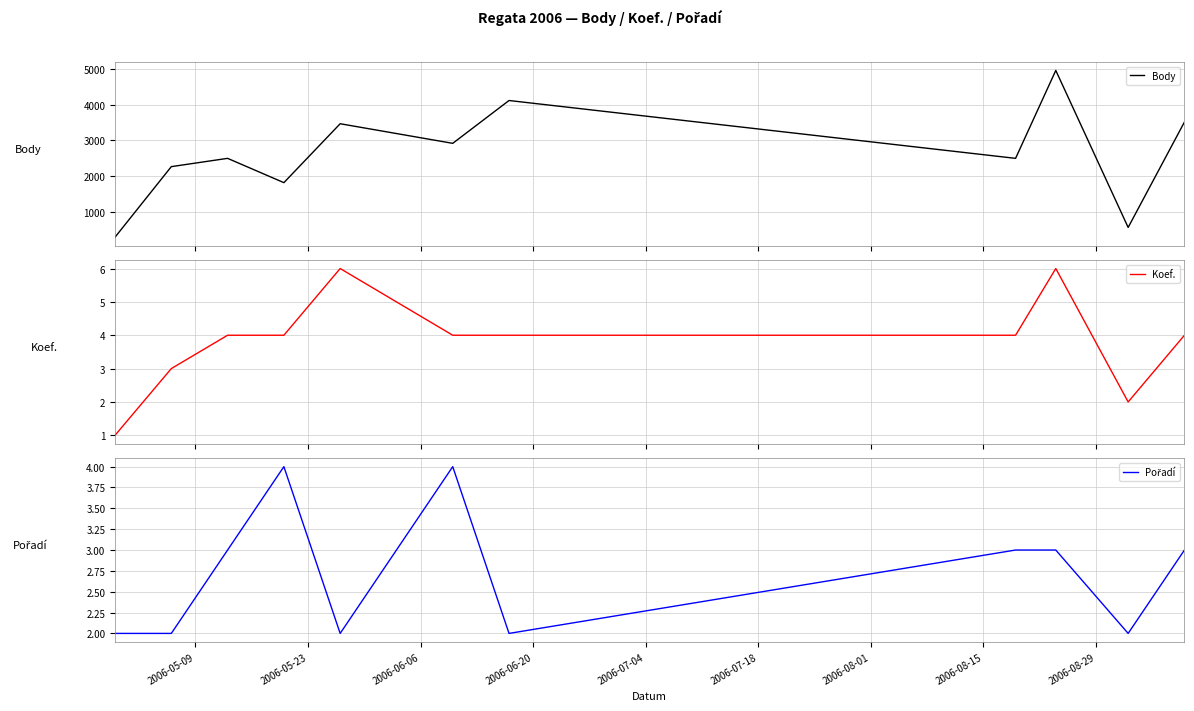

Reading right to left, list all the values displayed in this chart.

Body: 3517	554	4968	2496	4122	2918	3469	1813	2496	2263	280
Koef.: 4	2	6	4	4	4	6	4	4	3	1
Pořadí: 3	2	3	3	2	4	2	4	3	2	2